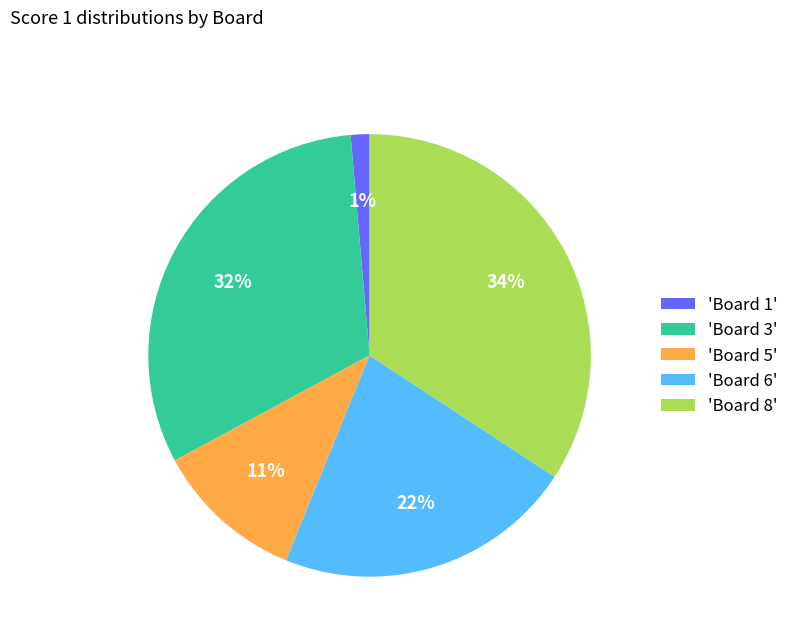

Is there a majority slice in this chart?

No